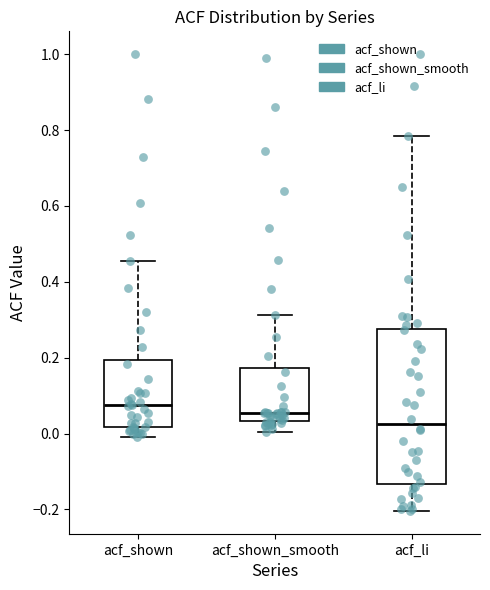

Where does the lower whisker of the box for acf_shown end on the y-axis? The values are not printed on the chart, so give them approximately, as read against the axis.

0.00